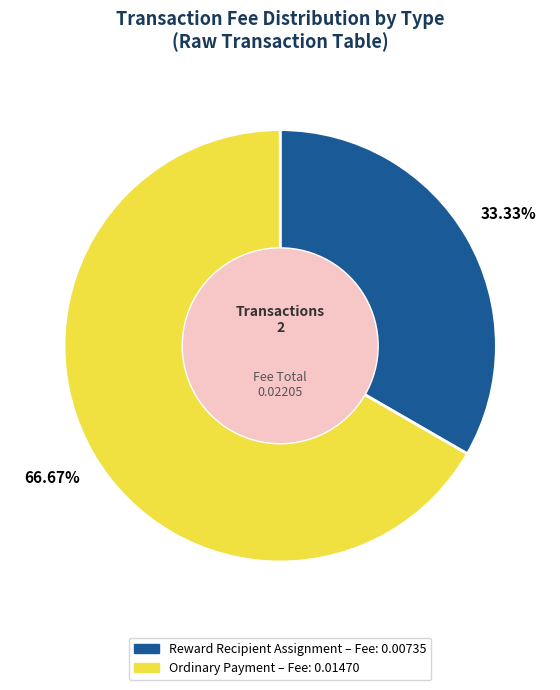

Is there any slice that represents more than half of the pie?

Yes